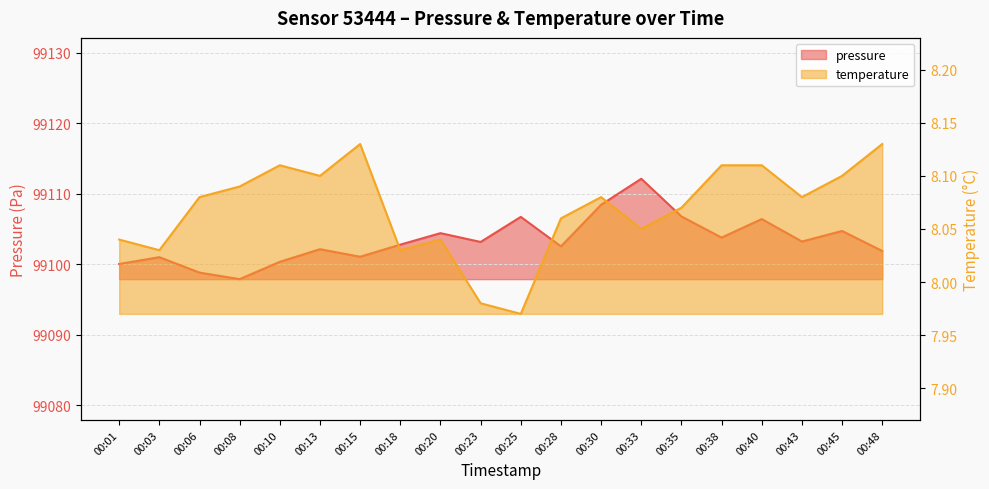

The pressure series shows 99097.9 at 00:08. True or false?

True